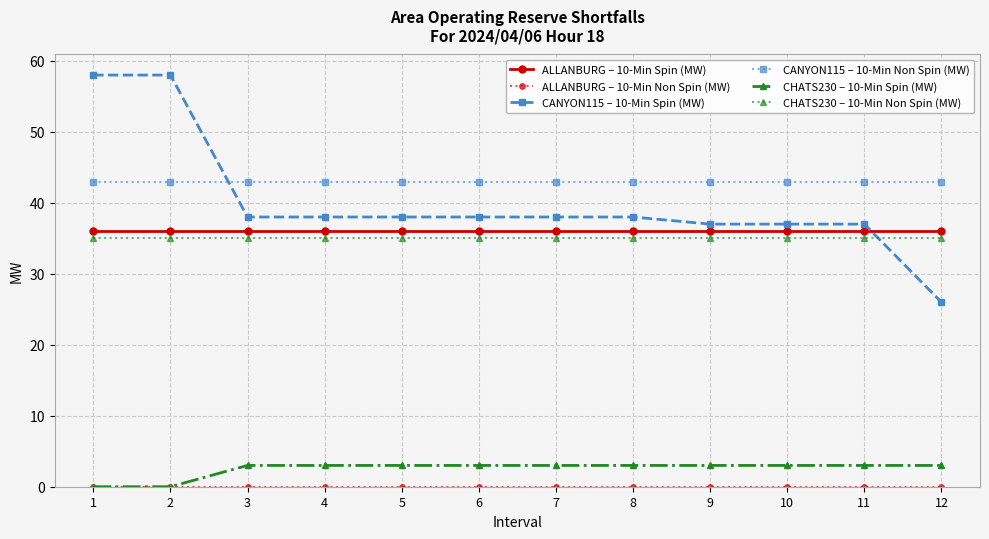

What is the difference between the highest and lowest values at 6?

43